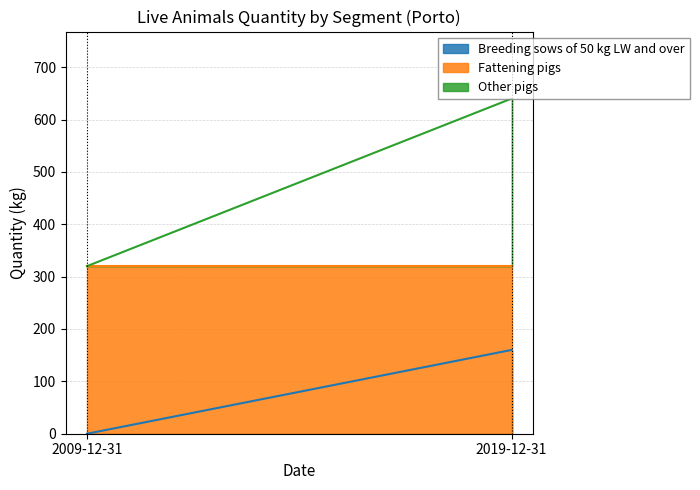

Is it true that Other pigs equals 516 at 2019-12-31?

False